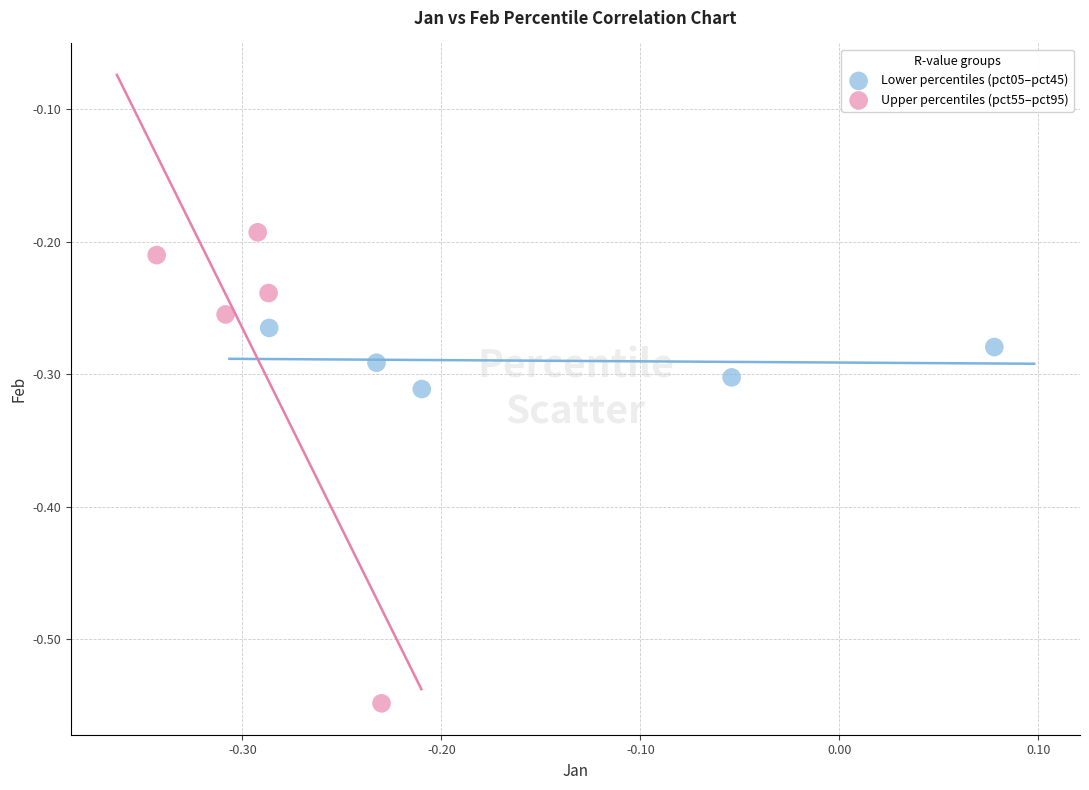

What are all the series names shown in the legend?

Lower percentiles (pct05–pct45), Upper percentiles (pct55–pct95)